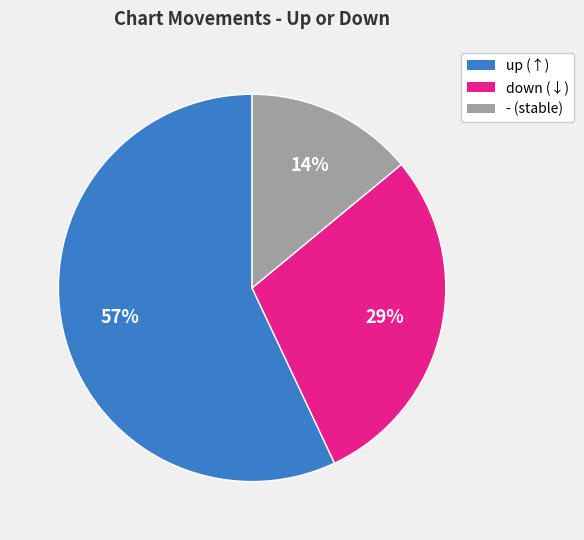

Count the number of slices in the pie.

3